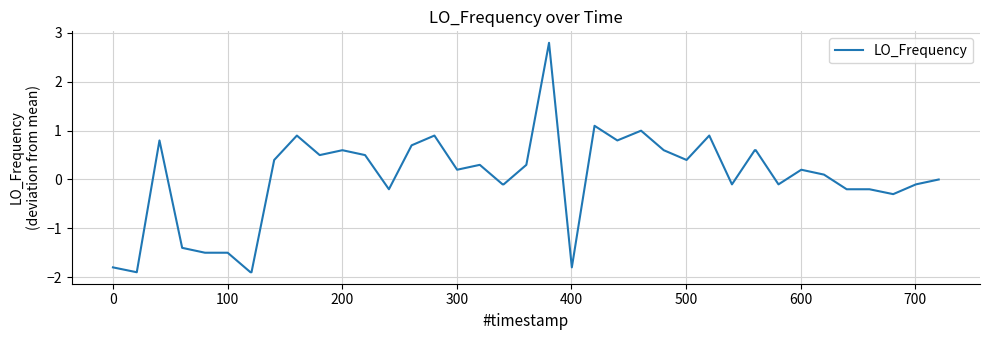

What is the smallest value displayed?

-1.9